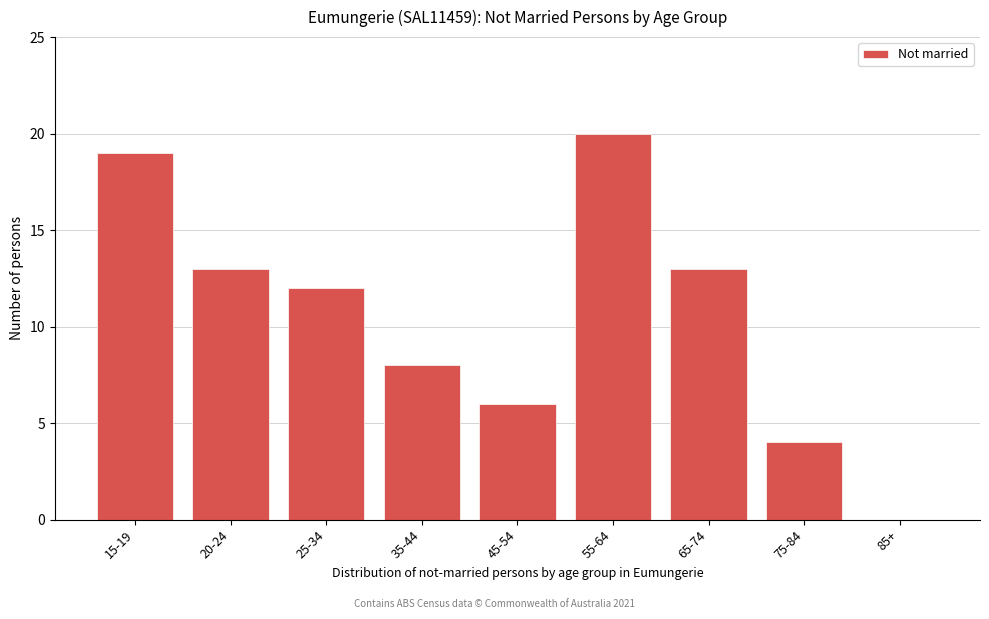

Reading left to right, list all the values displayed in this chart.

15-19=19	20-24=13	25-34=12	35-44=8	45-54=6	55-64=20	65-74=13	75-84=4	85+=0